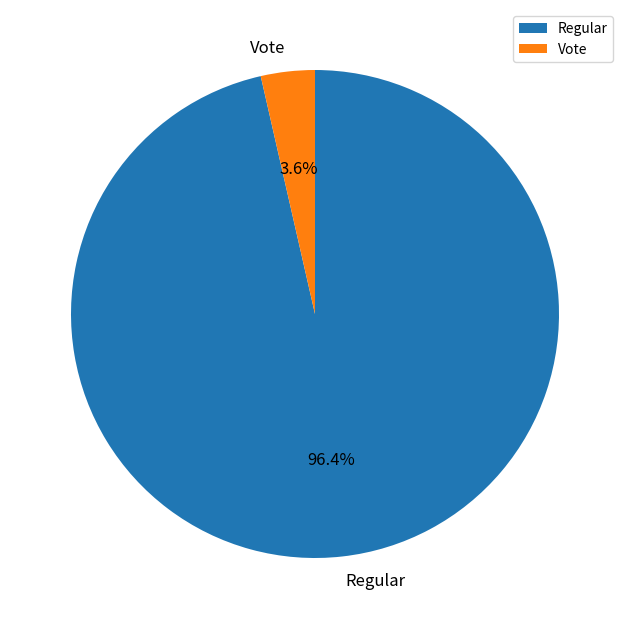

How many segments does this pie chart have?

2